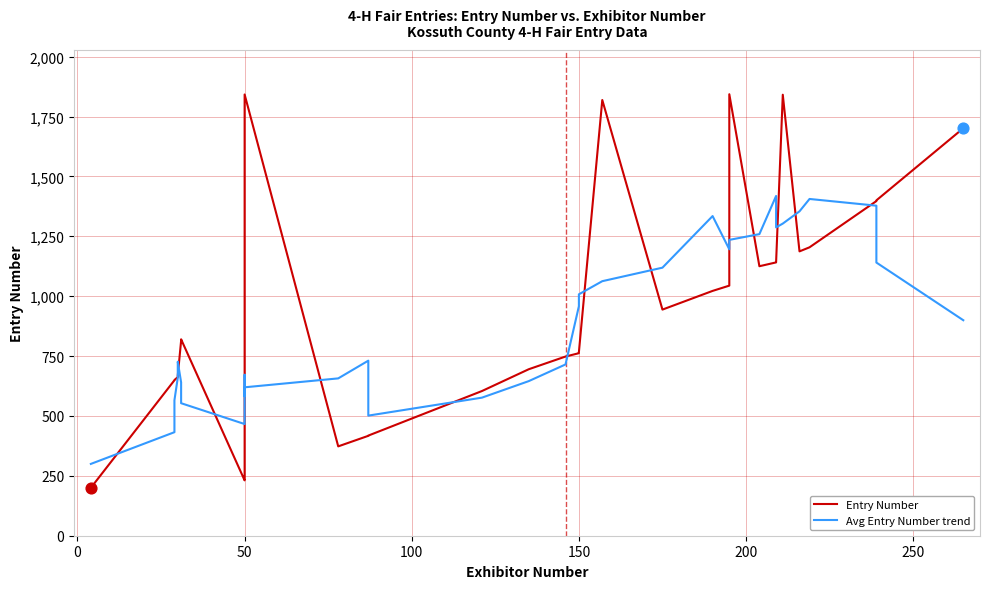

What are all the series names shown in the legend?

Entry Number, Avg Entry Number trend